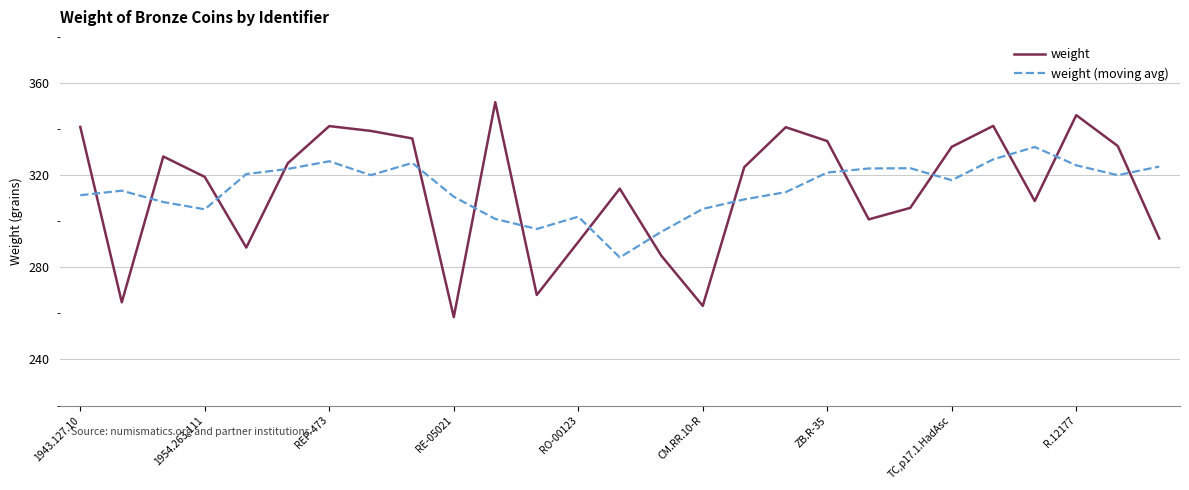

What is the highest value of the weight (moving avg) series?

332.2